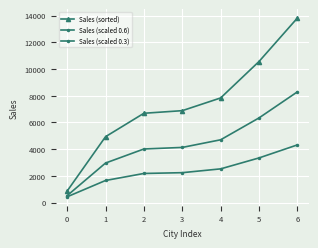

What is the value of the Sales (sorted) point at the 1st from the left?

864.0